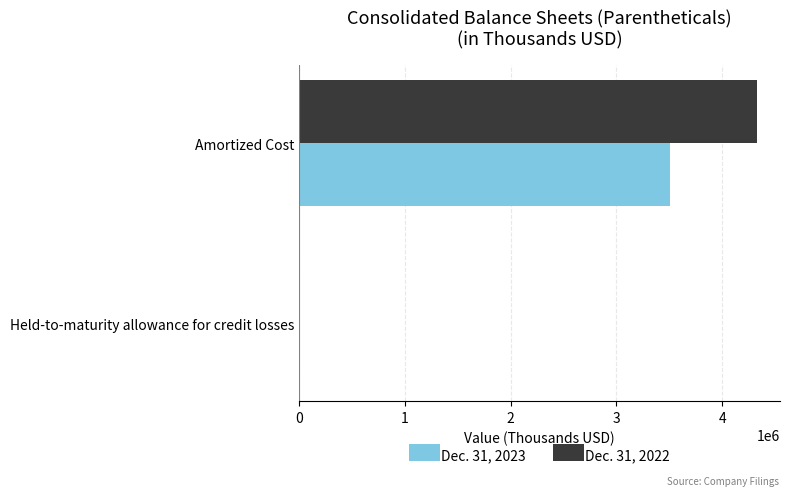

Which series has the largest total across all categories?

Dec. 31, 2022